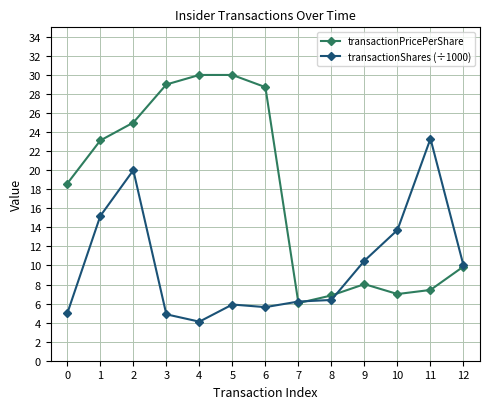

Is the value of transactionShares (÷1000) at 1 greater than the value of transactionPricePerShare at 7?

Yes